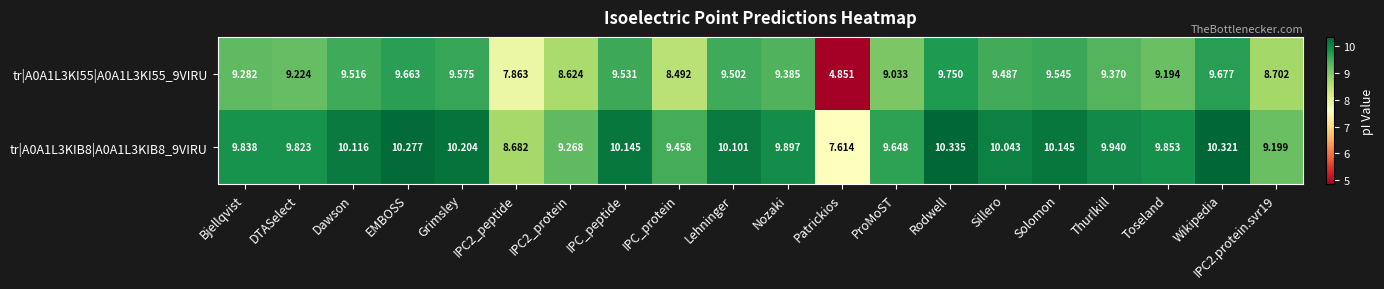

What is the greatest value displayed?

10.3